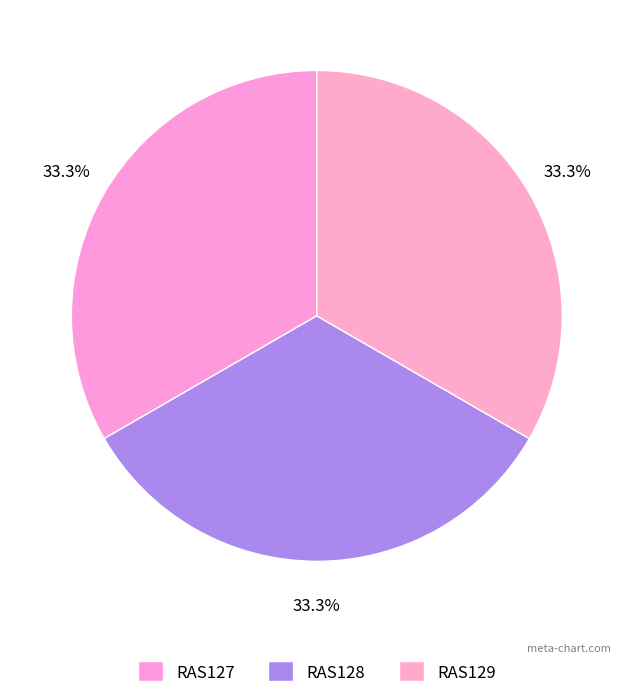

True or false: RAS128 accounts for 25% of the total.

False